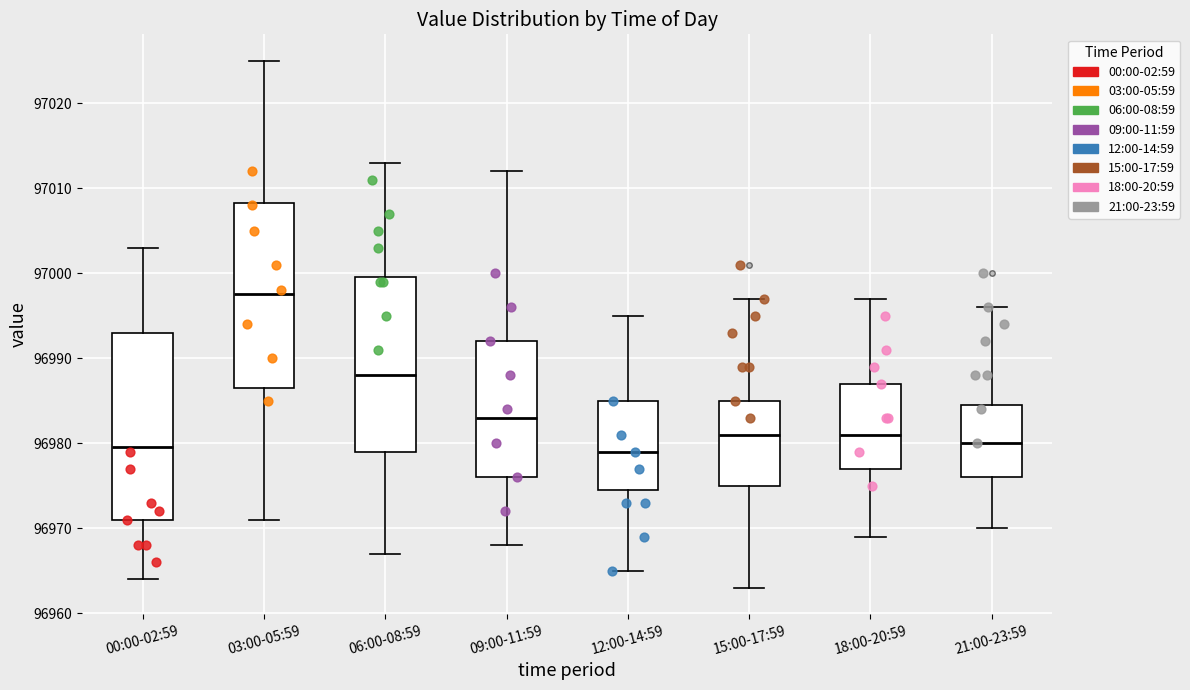

Reading left to right, read every box against the y-axis: the position of its median line, the range the box covers, and the ends of its whiskers. The values are not printed on the chart, so give them approximately, as read against the axis.

00:00-02:59: median 96980, box 96971 to 96993, whiskers 96964 to 97003
03:00-05:59: median 96998, box 96987 to 97008, whiskers 96971 to 97025
06:00-08:59: median 96988, box 96979 to 97000, whiskers 96967 to 97013
09:00-11:59: median 96983, box 96976 to 96992, whiskers 96968 to 97012
12:00-14:59: median 96979, box 96975 to 96985, whiskers 96965 to 96995
15:00-17:59: median 96981, box 96975 to 96985, whiskers 96963 to 96997
18:00-20:59: median 96981, box 96977 to 96987, whiskers 96969 to 96997
21:00-23:59: median 96980, box 96976 to 96985, whiskers 96970 to 96996